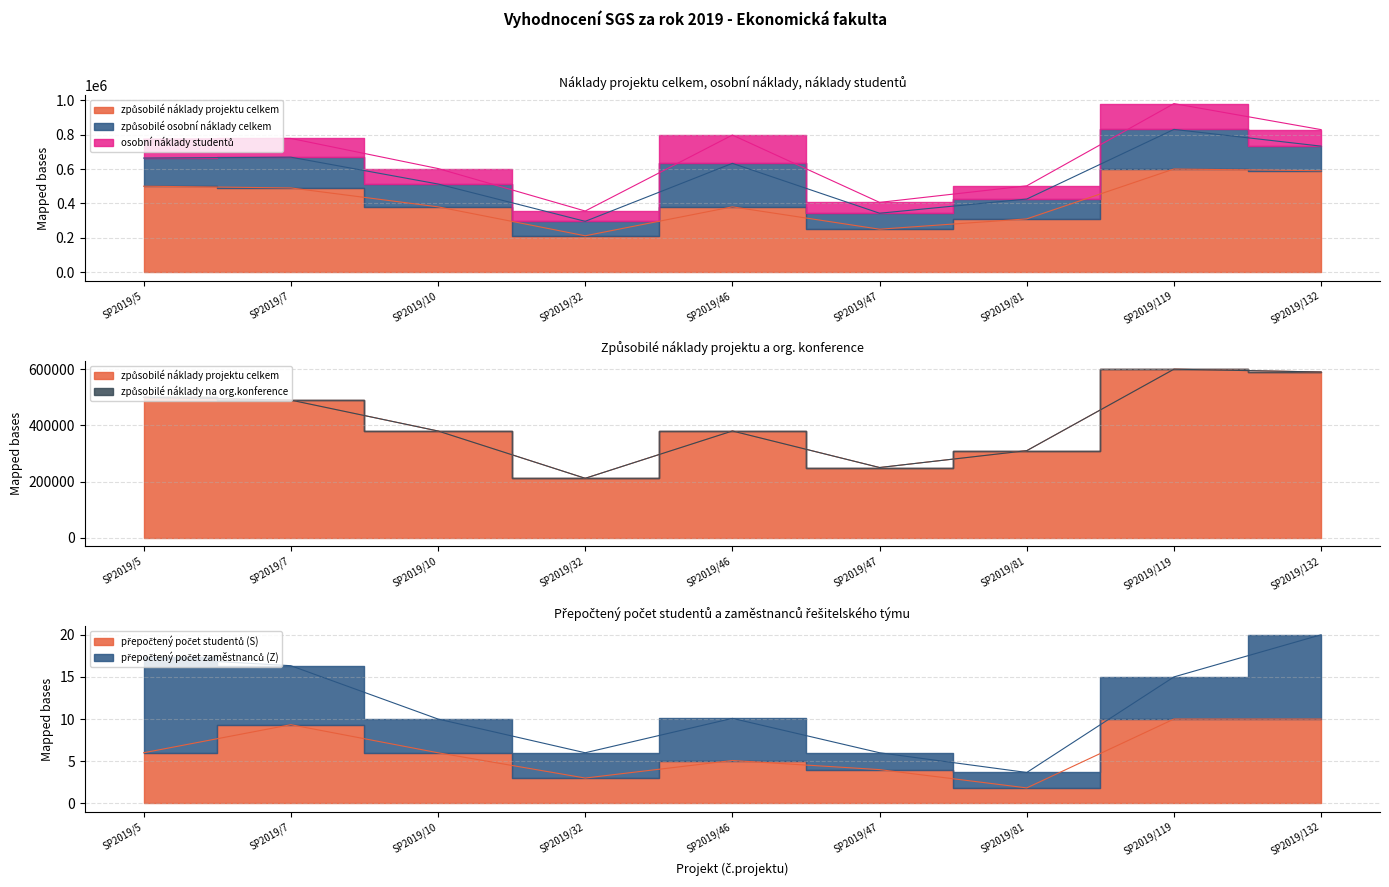

True or false: způsobilé náklady projektu celkem and osobní náklady studentů intersect in this chart.

False